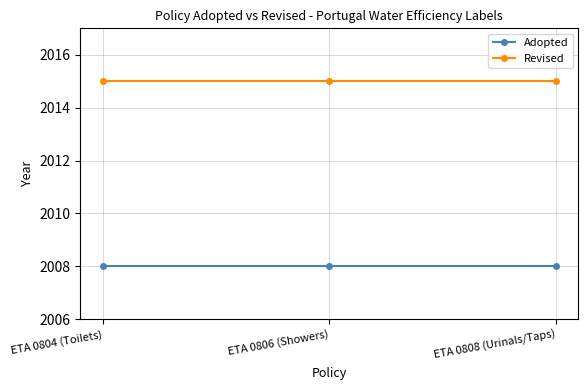

What is the maximum value for Adopted?

2008